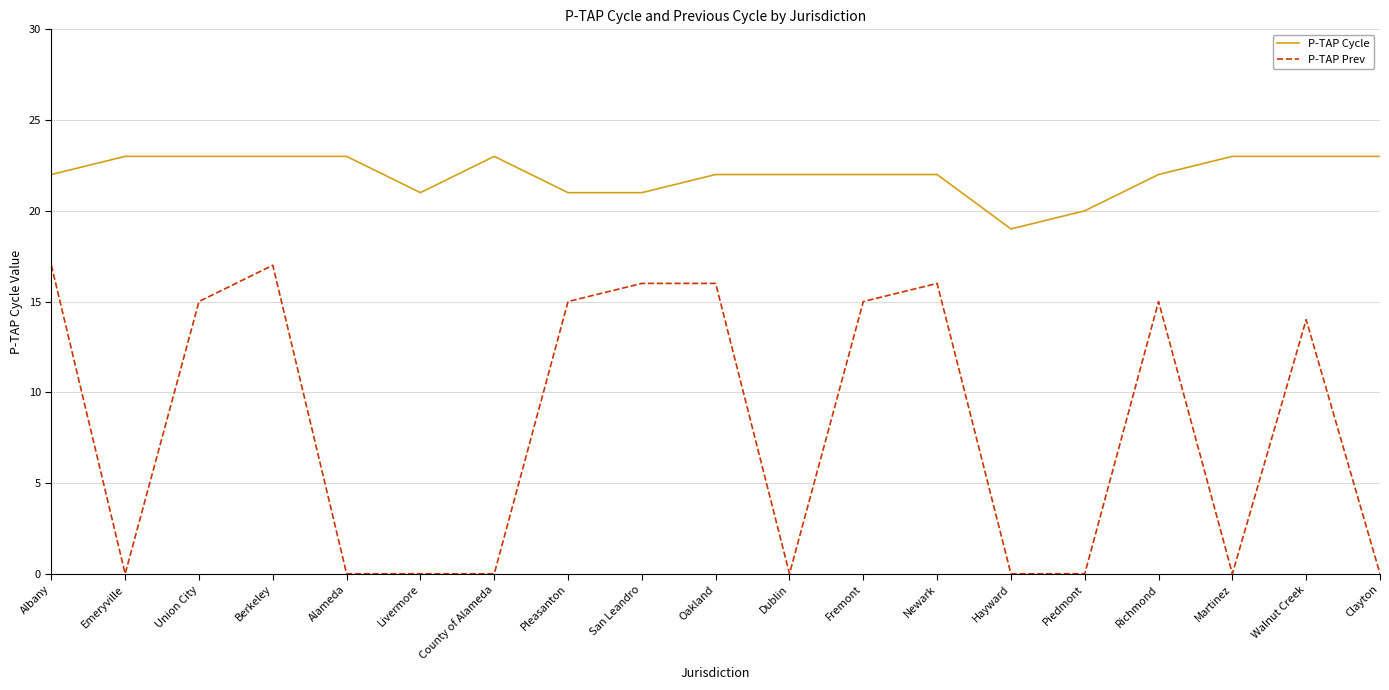

What is the minimum value for P-TAP Cycle?

19